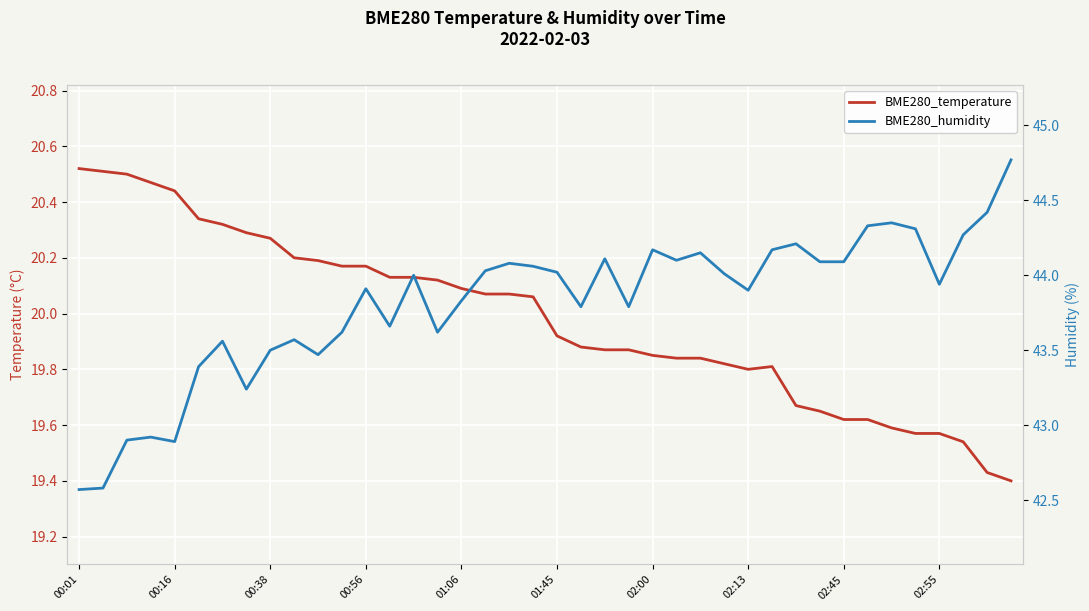

What is the sum of all BME280_temperature values?

799.2